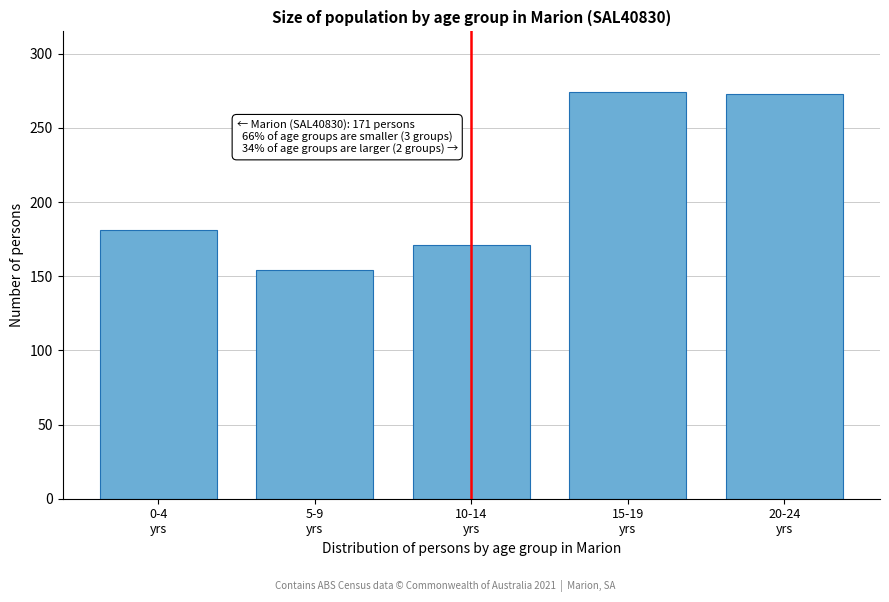

What is the smallest value displayed?

154